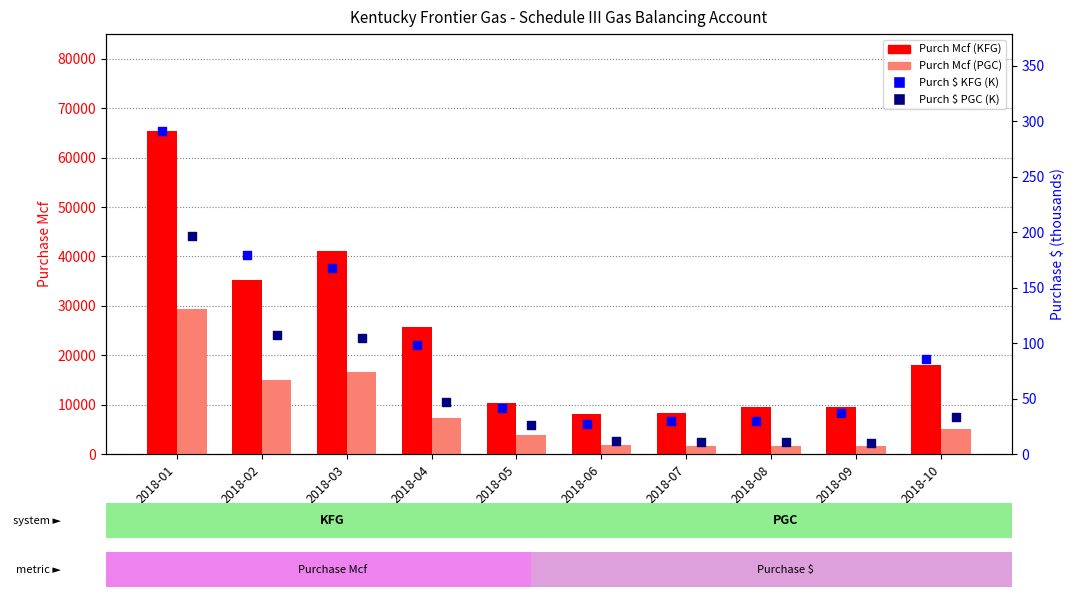

Which series has the largest total across all categories?

Purch Mcf (KFG)